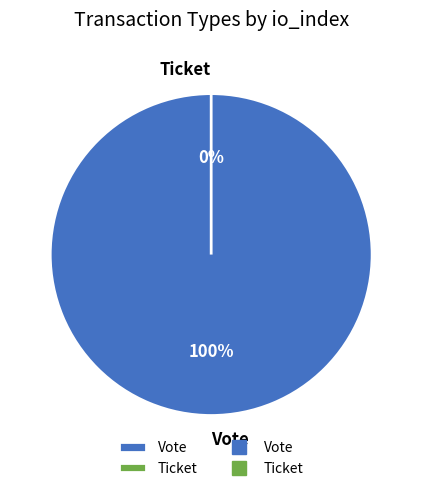

How many slices are in this pie chart?

2